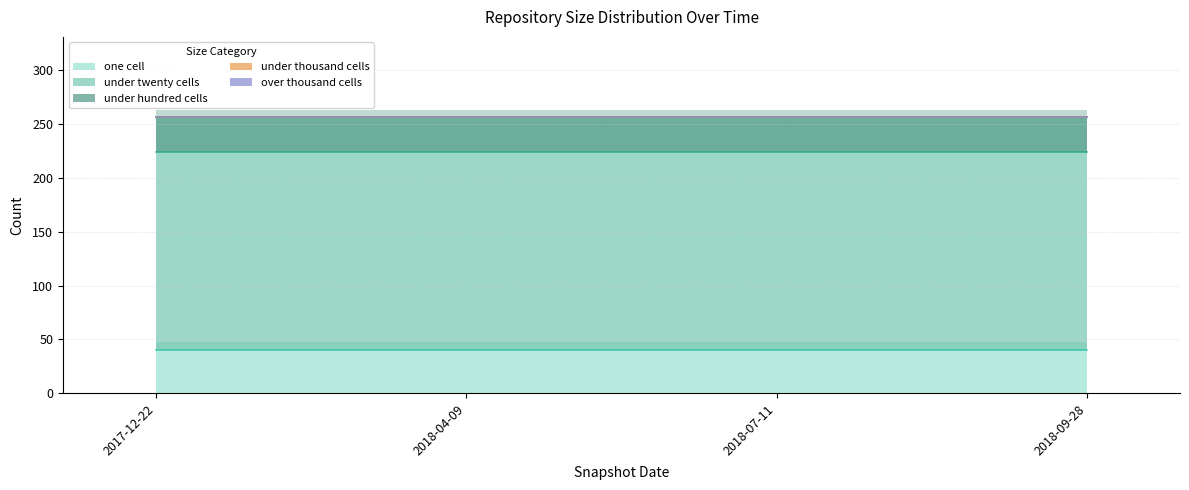

What is the total value across all series at 2017-12-22?

257